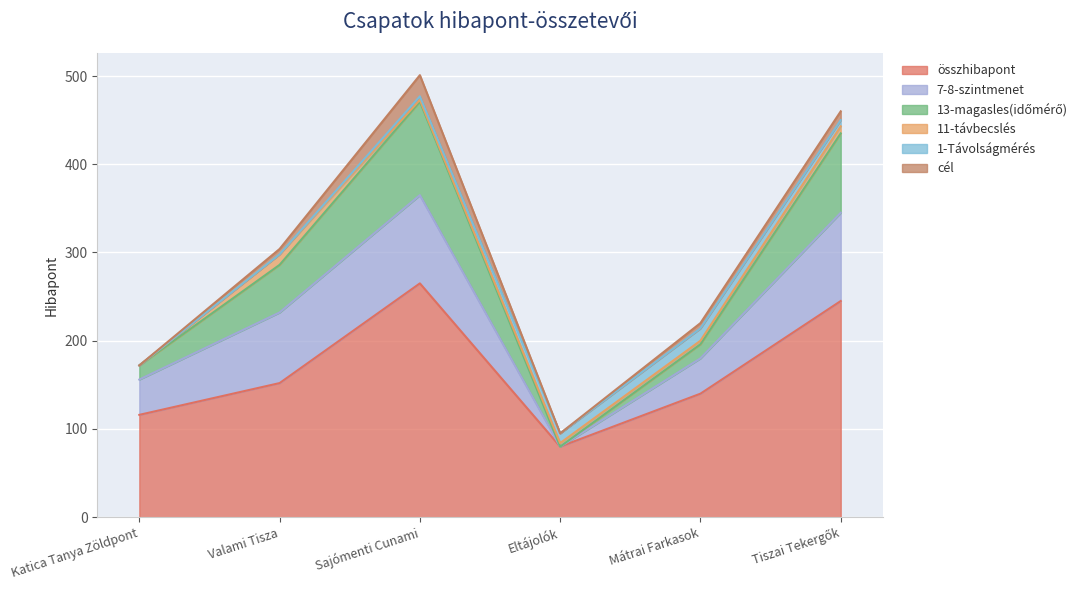

How many 11-távbecslés values are between 2 and 8?

4